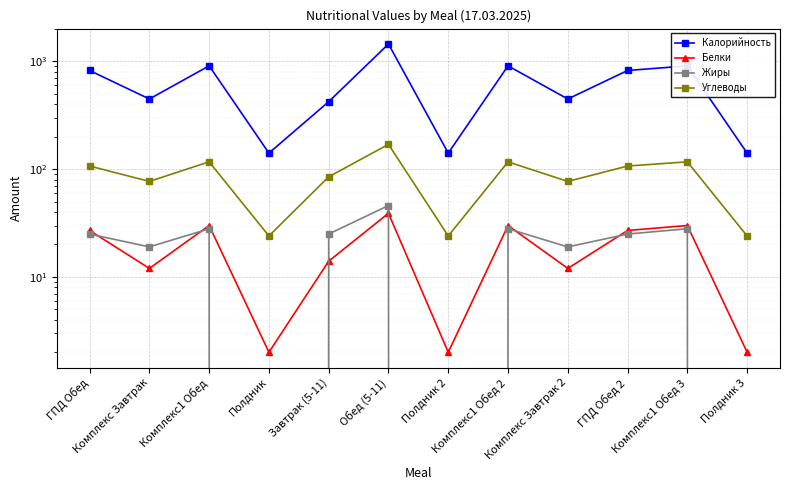

Reading left to right, what are all the values shown in this chart?

Калорийность: ГПД Обед=824	Комплекс Завтрак=448	Комплекс1 Обед=910	Полдник=141	Завтрак (5-11)=423	Обед (5-11)=1451	Полдник 2=141	Комплекс1 Обед 2=910	Комплекс Завтрак 2=448	ГПД Обед 2=824	Комплекс1 Обед 3=910	Полдник 3=141
Белки: ГПД Обед=27	Комплекс Завтрак=12	Комплекс1 Обед=30	Полдник=2	Завтрак (5-11)=14	Обед (5-11)=39	Полдник 2=2	Комплекс1 Обед 2=30	Комплекс Завтрак 2=12	ГПД Обед 2=27	Комплекс1 Обед 3=30	Полдник 3=2
Жиры: ГПД Обед=25	Комплекс Завтрак=19	Комплекс1 Обед=28	Полдник=0	Завтрак (5-11)=25	Обед (5-11)=46	Полдник 2=0	Комплекс1 Обед 2=28	Комплекс Завтрак 2=19	ГПД Обед 2=25	Комплекс1 Обед 3=28	Полдник 3=0
Углеводы: ГПД Обед=107	Комплекс Завтрак=77	Комплекс1 Обед=117	Полдник=24	Завтрак (5-11)=85	Обед (5-11)=170	Полдник 2=24	Комплекс1 Обед 2=117	Комплекс Завтрак 2=77	ГПД Обед 2=107	Комплекс1 Обед 3=117	Полдник 3=24